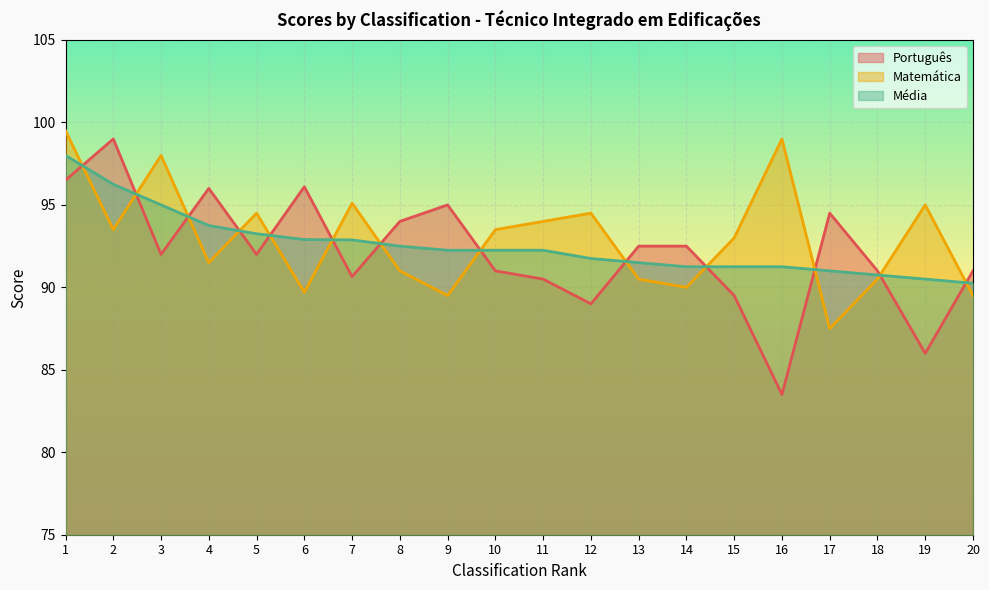

At which label does Matemática reach its peak?

1